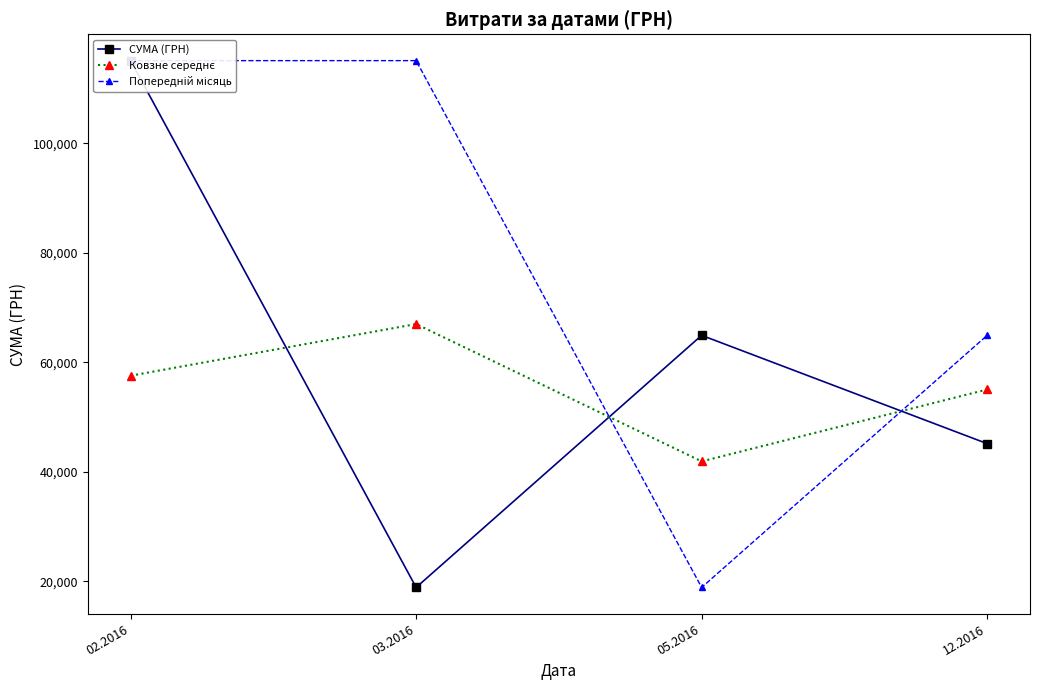

What is the difference between the highest and lowest values at 02.2016?

57538.6